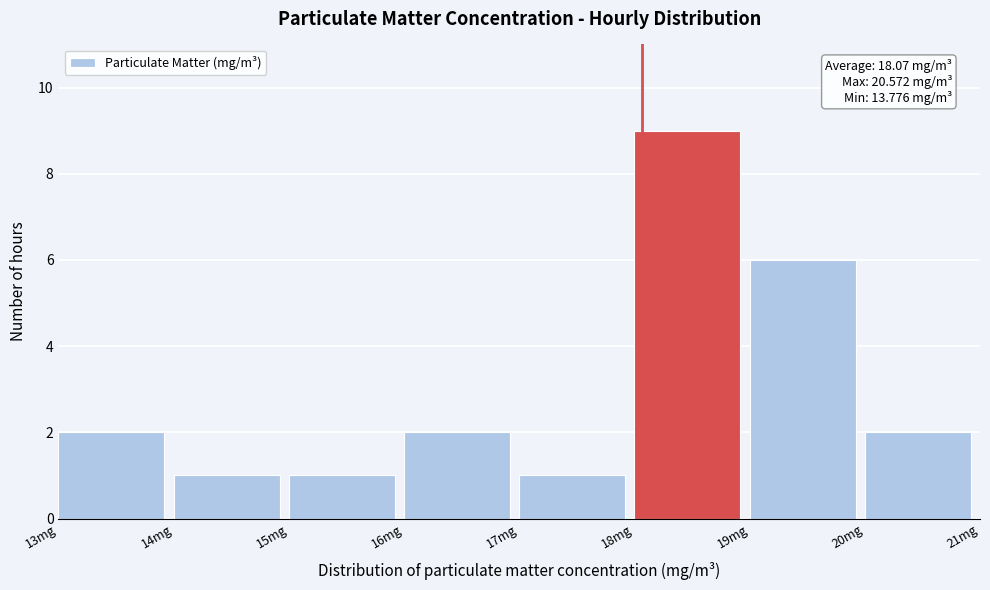

Which range on the x-axis has the tallest bar?

18 to 19